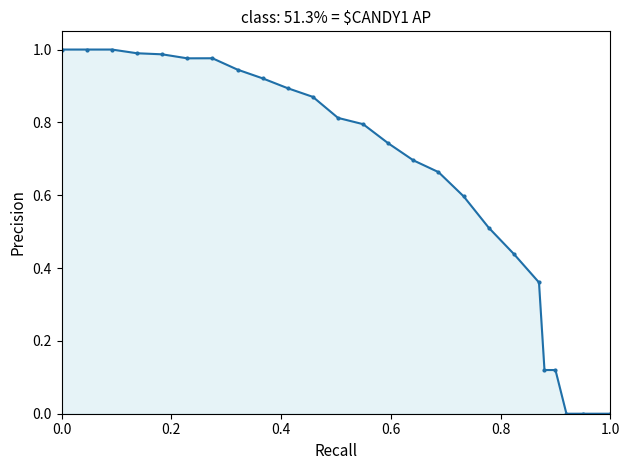

How many lines are shown in the chart?

1